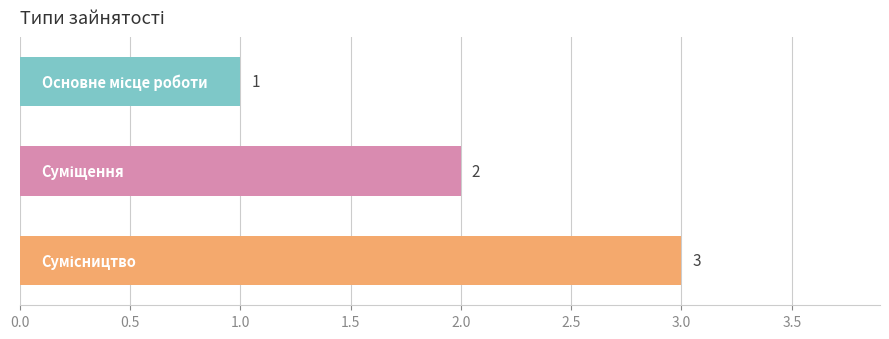

What is the sum of all values?

6